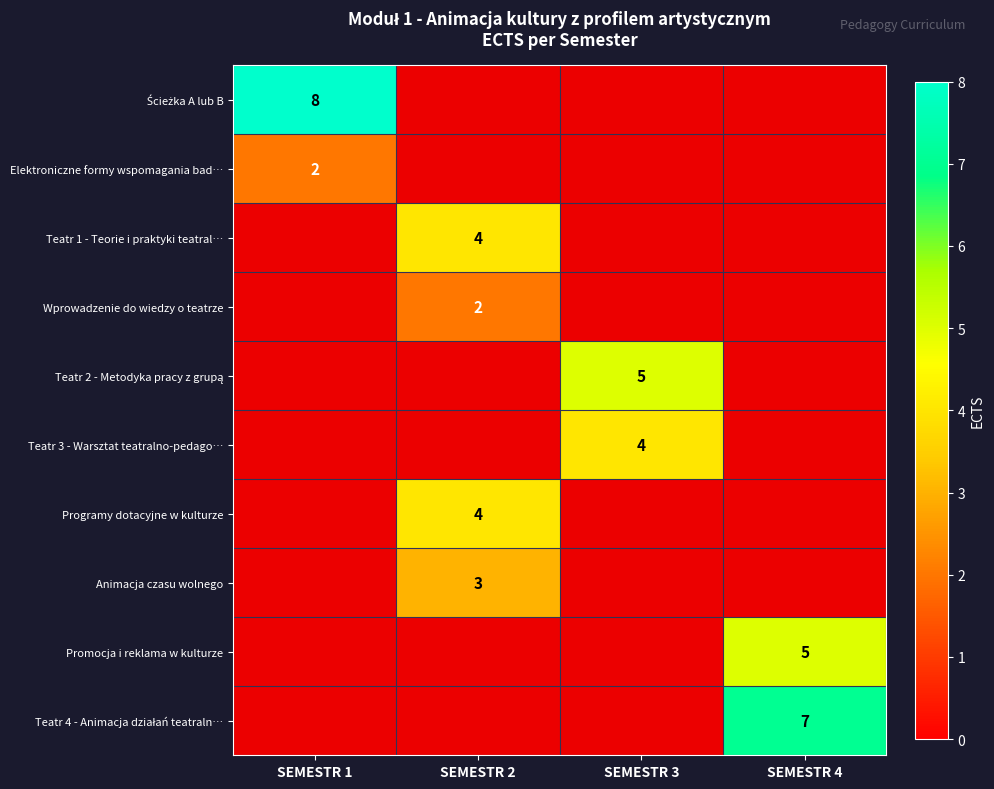

Which has a higher value, SEMESTR 1 or SEMESTR 2?

SEMESTR 1